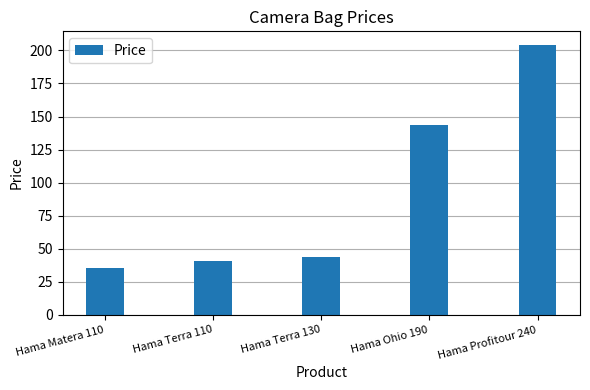

At which label does the data first exceed 43?

Hama Terra 130